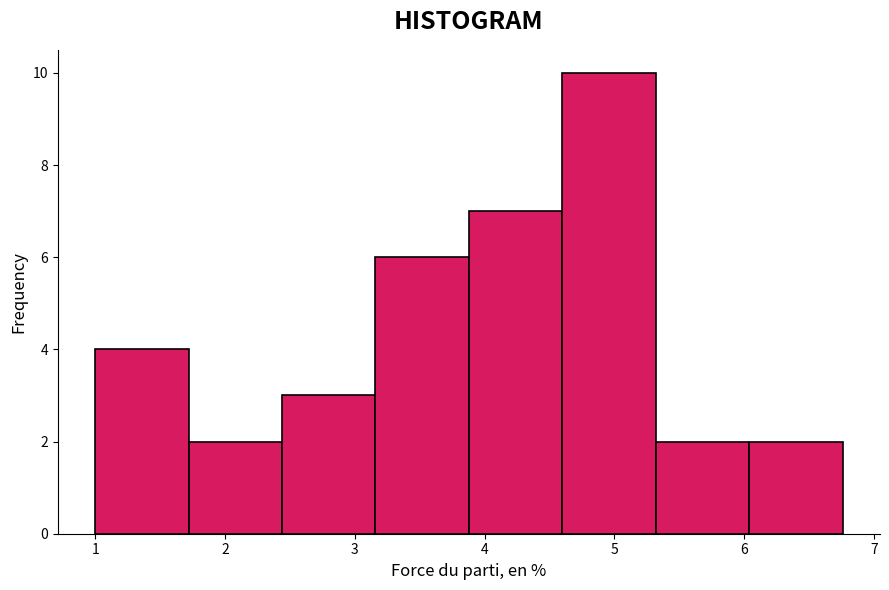

Reading left to right, list every bar in this chart as the range it spans on the x-axis followed by its height. Neither the bar edges nor the heights are printed on the chart, so give them approximately, as read against the axes.

1.0 to 1.7: 4
1.7 to 2.4: 2
2.4 to 3.2: 3
3.2 to 3.9: 6
3.9 to 4.6: 7
4.6 to 5.3: 10
5.3 to 6.0: 2
6.0 to 6.8: 2